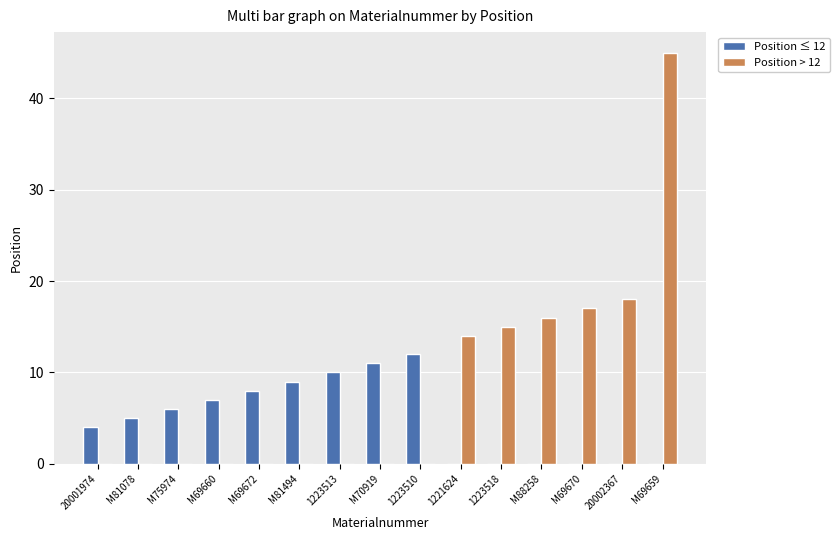

At which category is the sum across all series the highest?

M69659